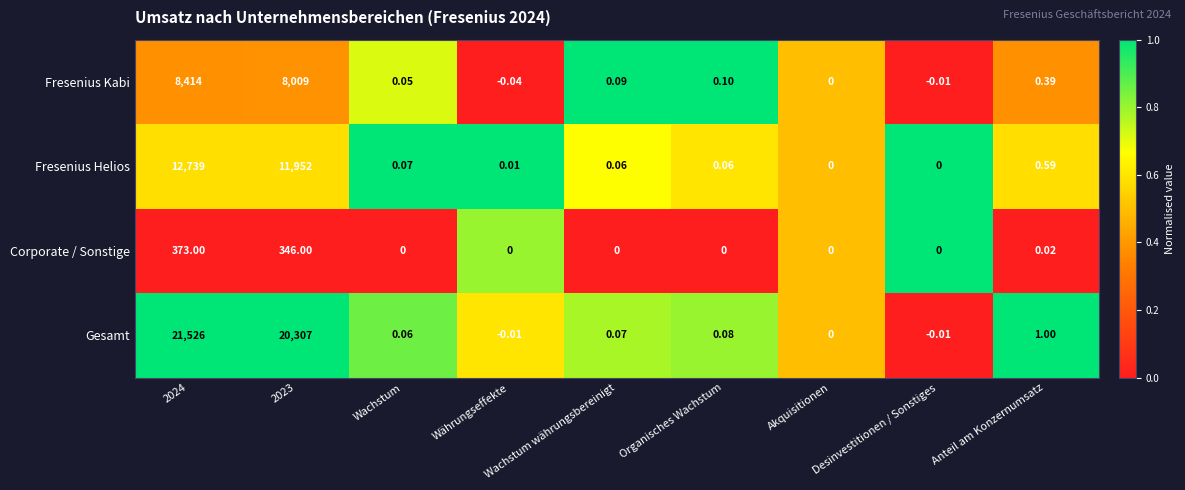

Which series has the largest total across all categories?

Gesamt